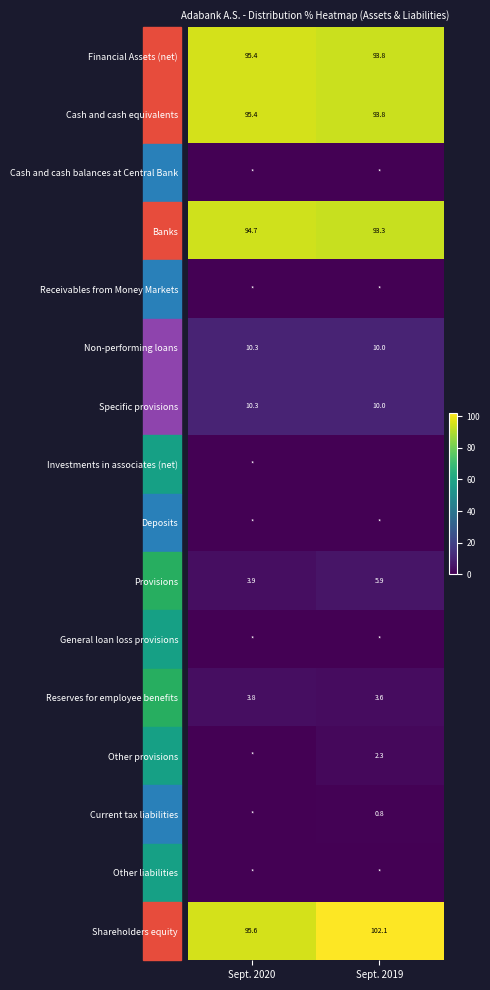

What is the approximate value of Reserves for employee benefits at Sept. 2020?

3.8